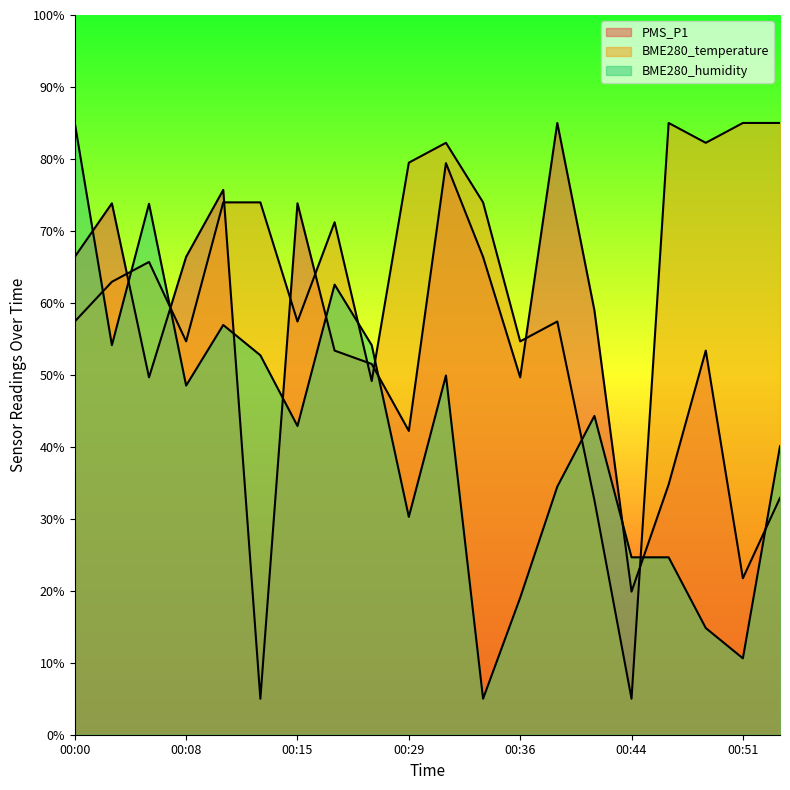

Reading left to right, what are all the values shown in this chart?

PMS_P1: 66.4	73.8	49.7	66.4	75.7	5.0	73.8	53.4	51.5	42.2	79.4	66.4	49.7	85.0	59.0	19.9	34.8	53.4	21.7	32.9
BME280_temperature: 57.4	62.9	65.7	54.7	74.0	74.0	57.4	71.2	49.1	79.5	82.2	74.0	54.7	57.4	32.6	5.0	85.0	82.2	85.0	85.0
BME280_humidity: 85.0	54.1	73.8	48.5	56.9	52.7	42.9	62.5	54.1	30.3	49.9	5.0	19.0	34.5	44.3	24.6	24.6	14.8	10.6	40.1